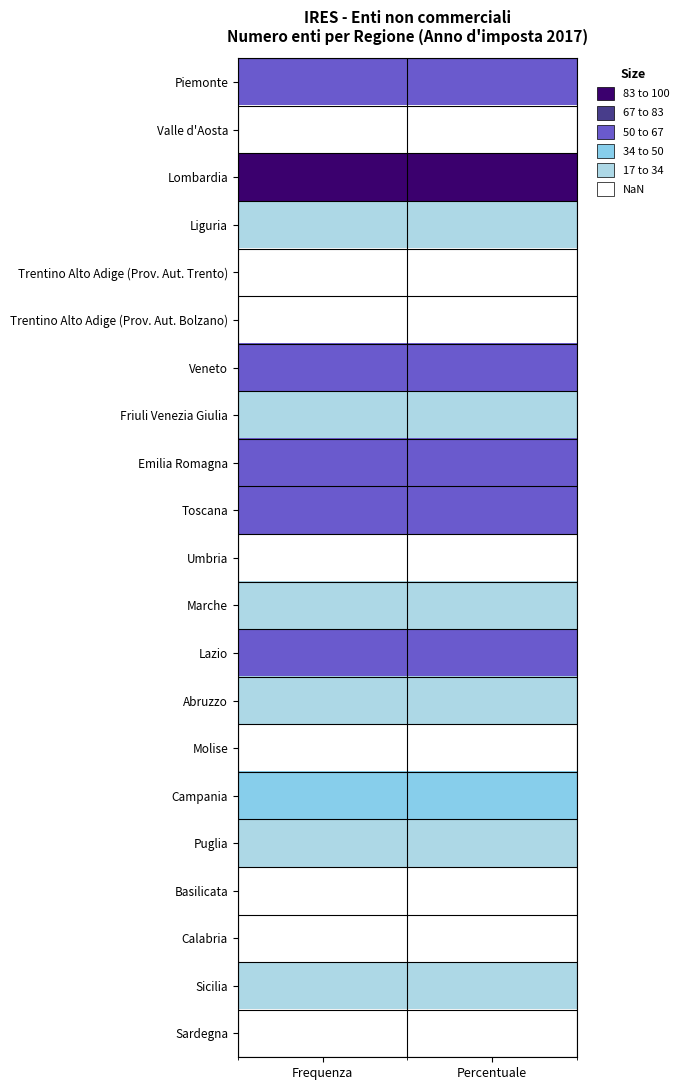

Which category has the highest value across all series?

Frequenza